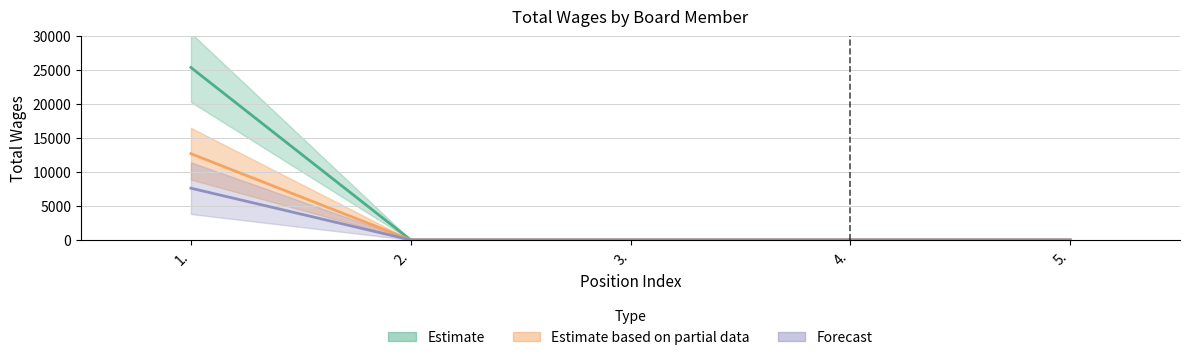

What is the difference between the maximum and minimum values?

25368